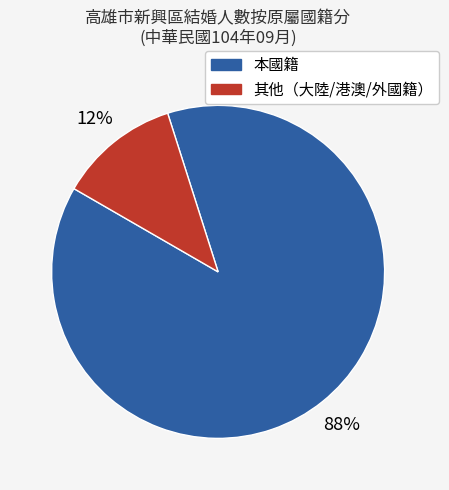

Is there any slice that represents more than half of the pie?

Yes